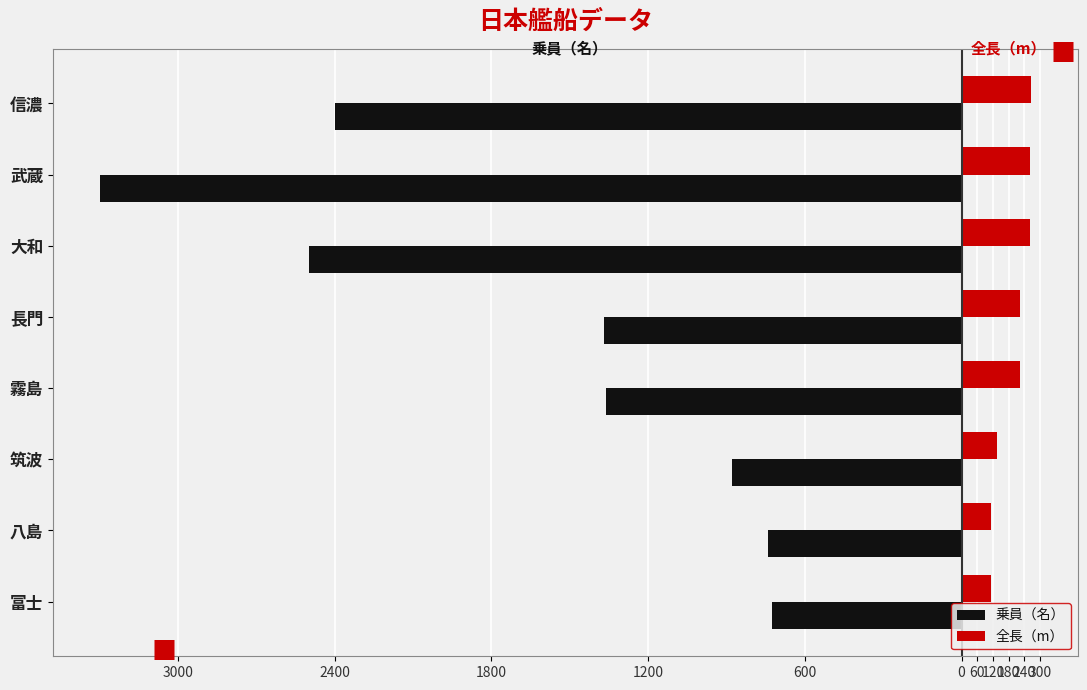

What are all the series names shown in the legend?

乗員（名）, 全長（m）